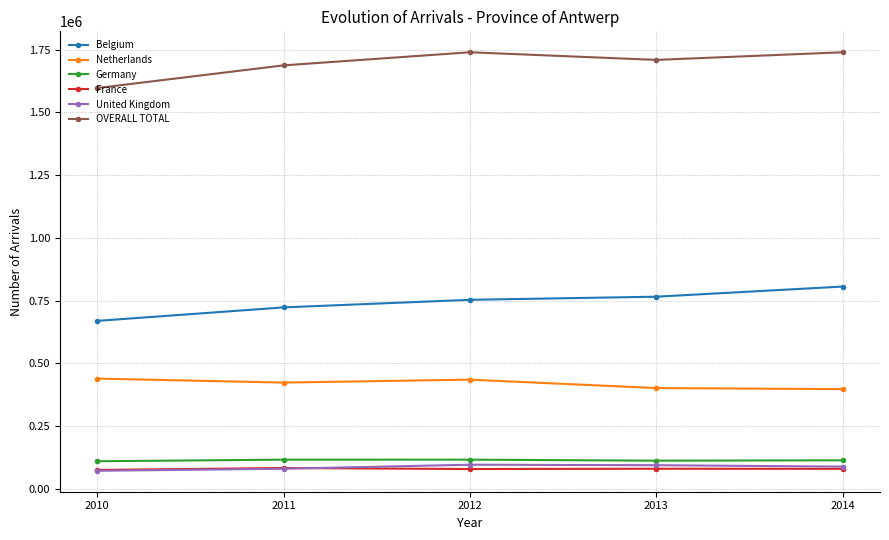

What is the highest value of the Germany series?

116787